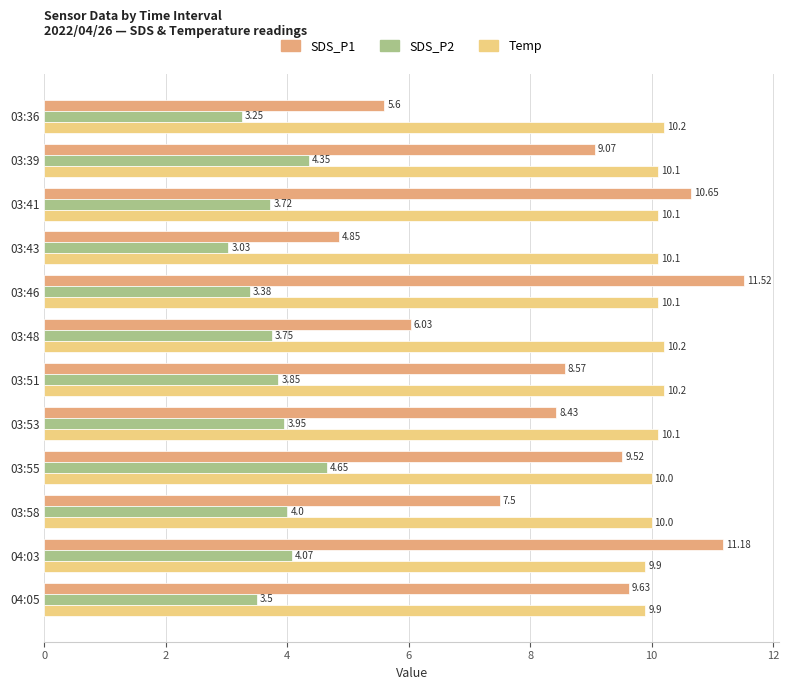

How many data points in SDS_P1 are less than 9?

6